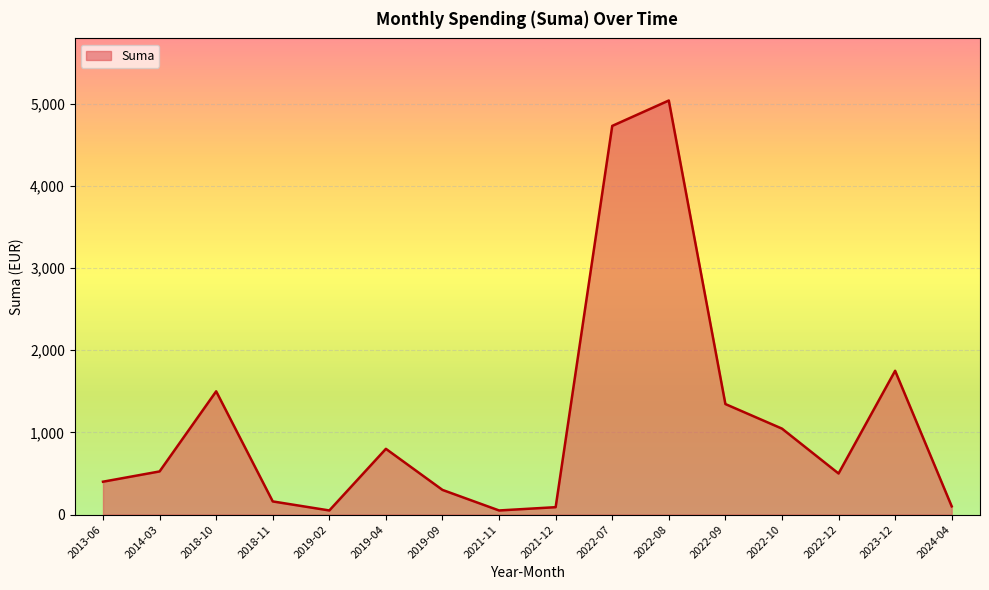

What is the difference between the maximum and minimum values?

4989